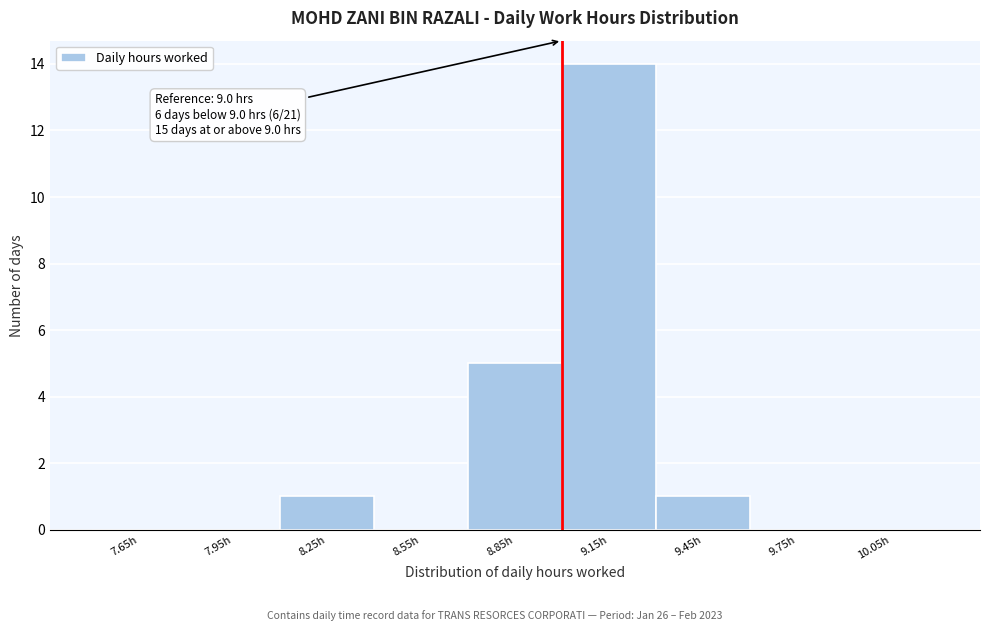

Over which range of the x-axis is the bar tallest?

9.0 to 9.3